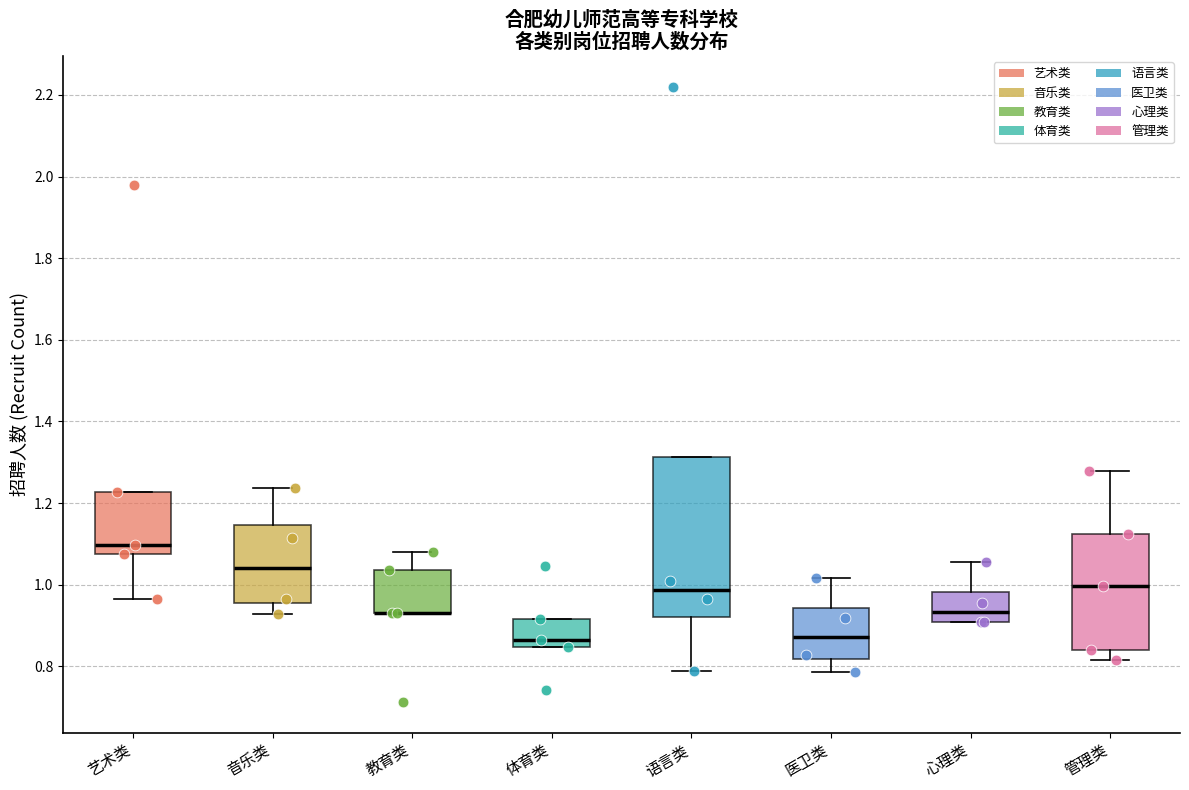

Reading left to right, read every box against the y-axis: the position of its median line, the range the box covers, and the ends of its whiskers. The values are not printed on the chart, so give them approximately, as read against the axis.

艺术类: median 1.10, box 1.08 to 1.22, whiskers 0.96 to 1.22
音乐类: median 1.04, box 0.96 to 1.14, whiskers 0.92 to 1.24
教育类: median 0.94 (drawn on the box's lower edge), box 0.94 to 1.04, whiskers 0.94 to 1.08
体育类: median 0.86, box 0.84 to 0.92, whiskers 0.84 to 0.92
语言类: median 0.98, box 0.92 to 1.32, whiskers 0.78 to 1.32
医卫类: median 0.88, box 0.82 to 0.94, whiskers 0.78 to 1.02
心理类: median 0.94, box 0.90 to 0.98, whiskers 0.90 to 1.06
管理类: median 1.00, box 0.84 to 1.12, whiskers 0.82 to 1.28